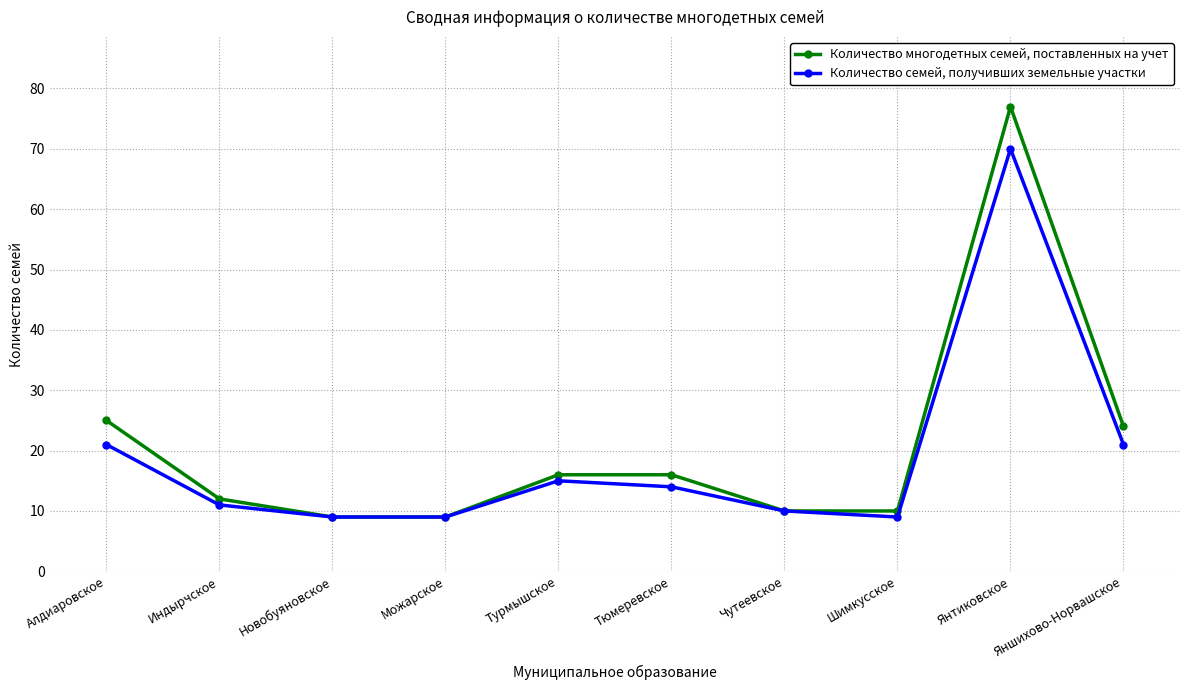

Reading left to right, list all the values displayed in this chart.

Количество многодетных семей, поставленных на учет: Алдиаровское=25	Индырчское=12	Новобуяновское=9	Можарское=9	Турмышское=16	Тюмеревское=16	Чутеевское=10	Шимкусское=10	Янтиковское=77	Яншихово-Норвашское=24
Количество семей, получивших земельные участки: Алдиаровское=21	Индырчское=11	Новобуяновское=9	Можарское=9	Турмышское=15	Тюмеревское=14	Чутеевское=10	Шимкусское=9	Янтиковское=70	Яншихово-Норвашское=21